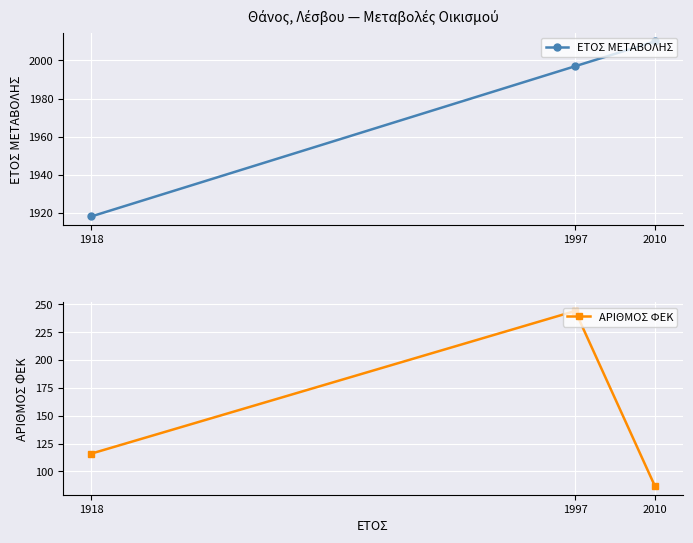

What is the spread (max minus min) of values at 1997?

1753